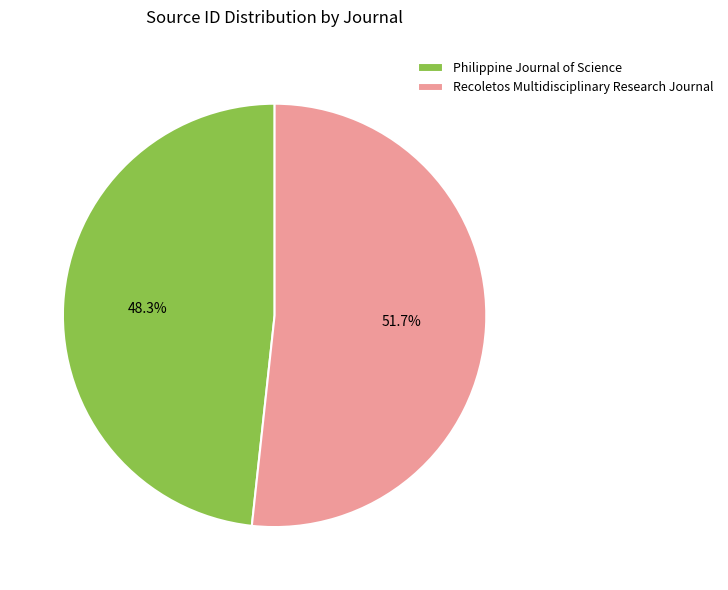

What is the smallest slice in the pie chart?

Philippine Journal of Science